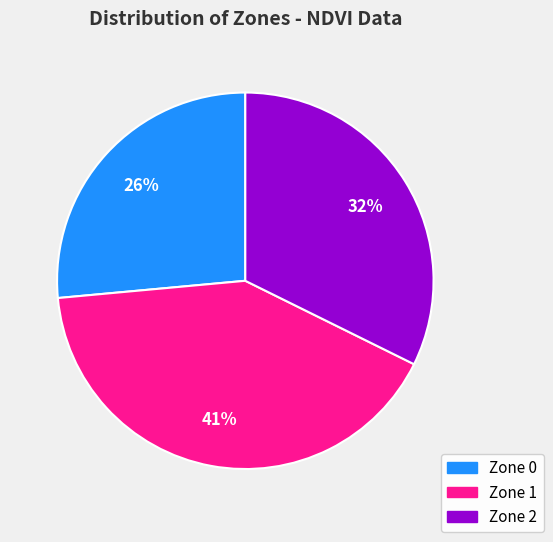

How many slices are in this pie chart?

3